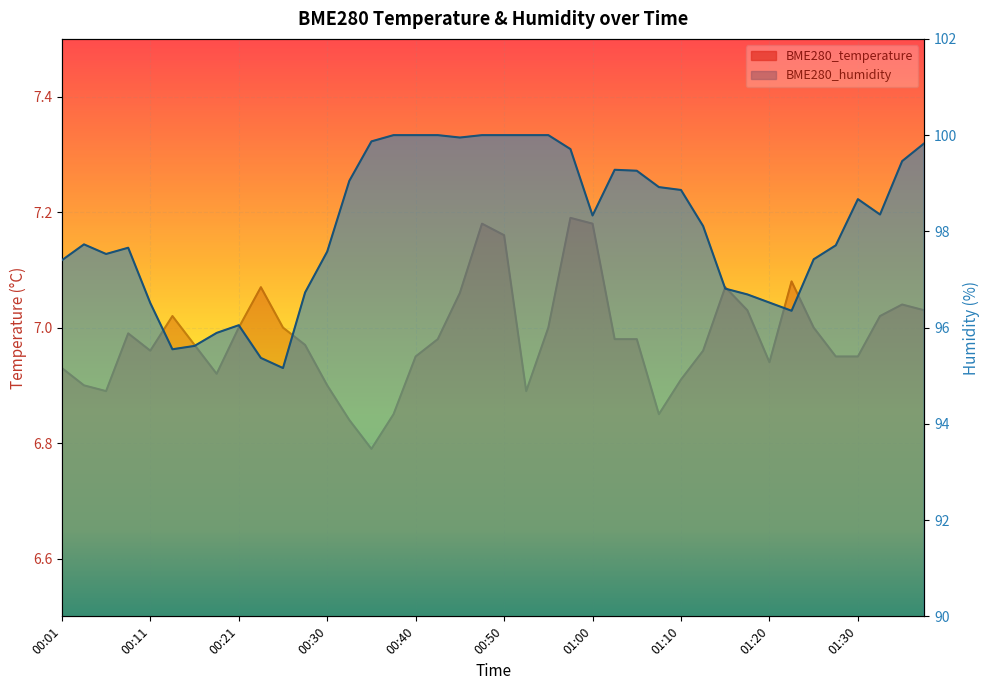

What is the value of the BME280_temperature point at the 5th from the left?

7.0